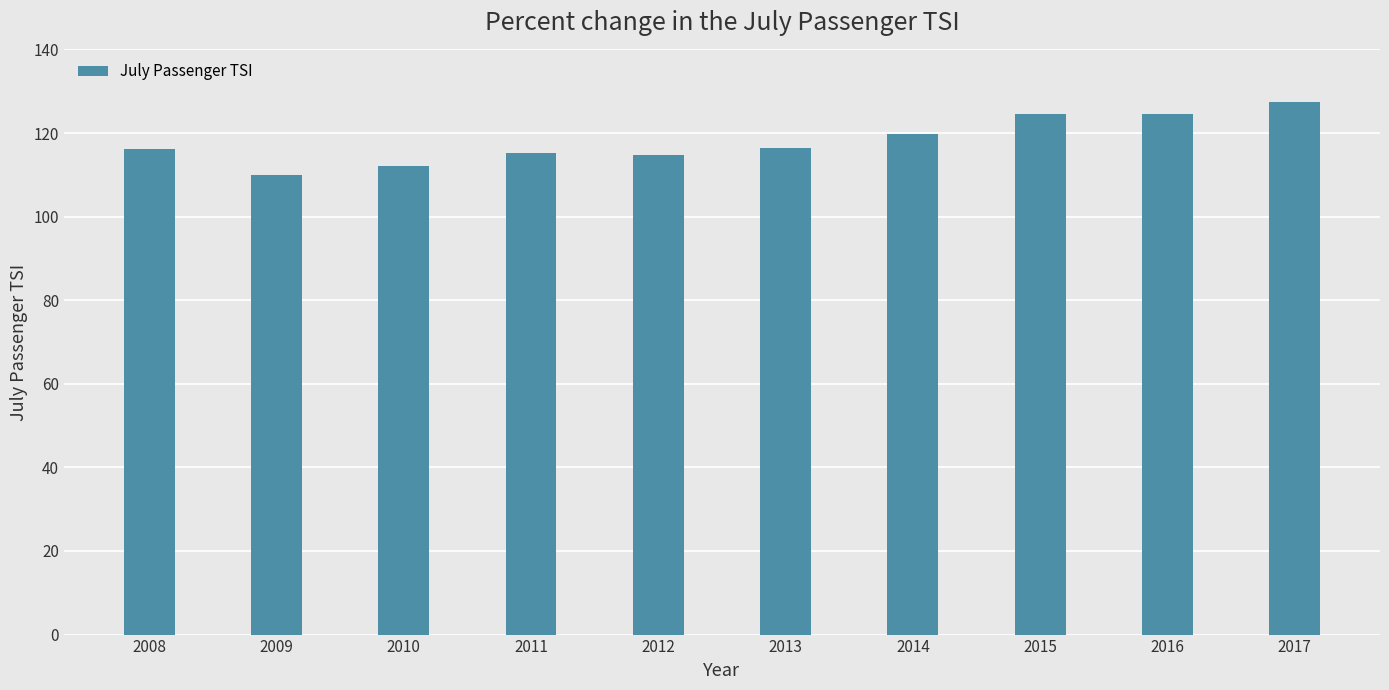

True or false: the data shows 115.3 at 2011.

True